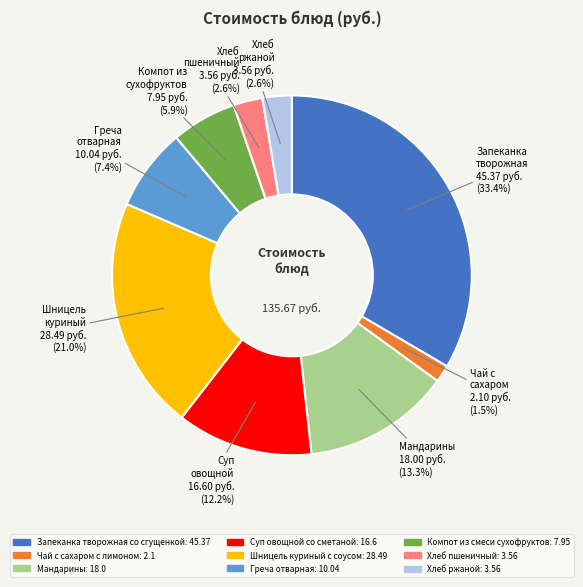

What is the ratio of the value at Суп овощной со сметаной to the value at Хлеб пшеничный?

4.7